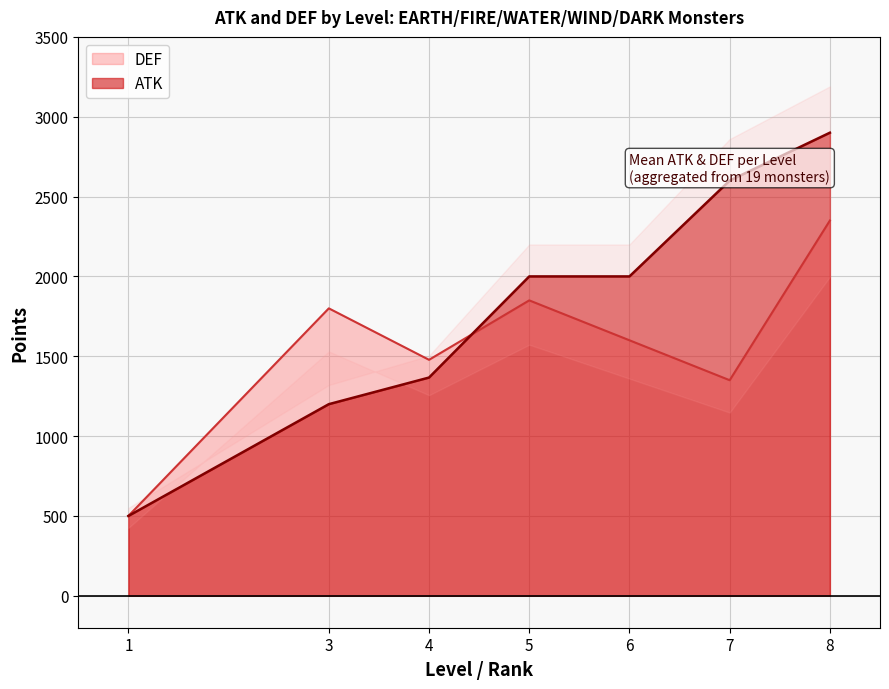

Count the number of data series in this chart.

2